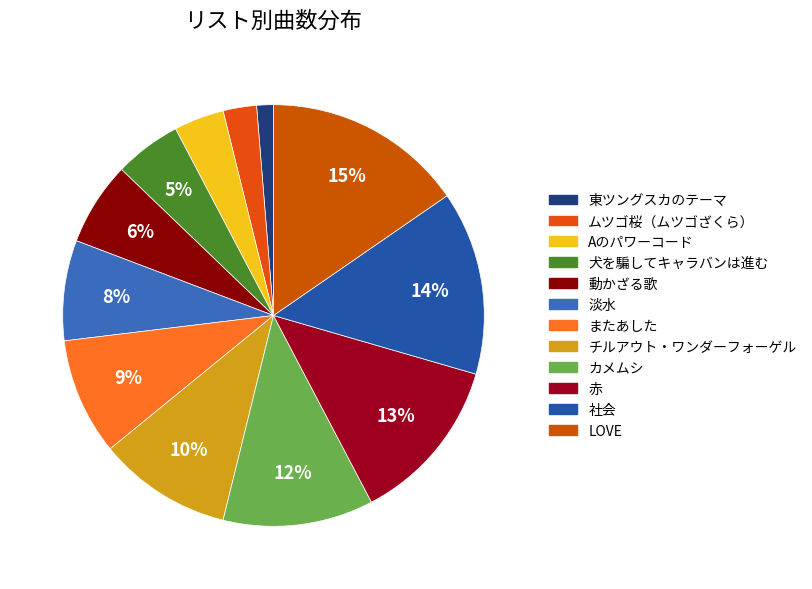

What is the total percentage of Aのパワーコード and LOVE?

19.2%